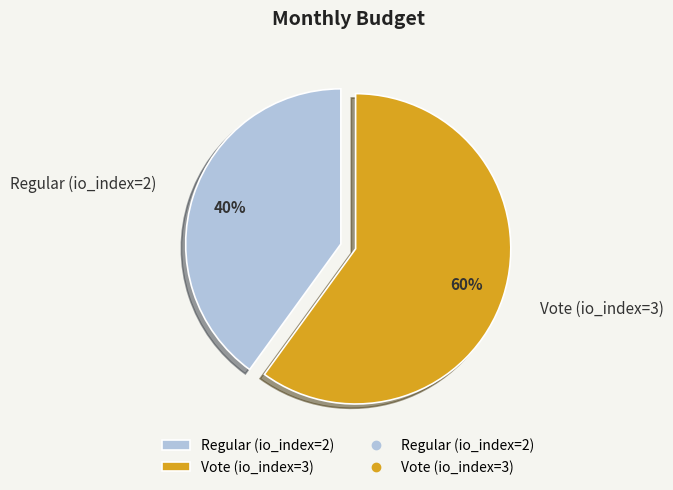

What percentage is the Vote (io_index=3) slice, to the nearest percent?

60%